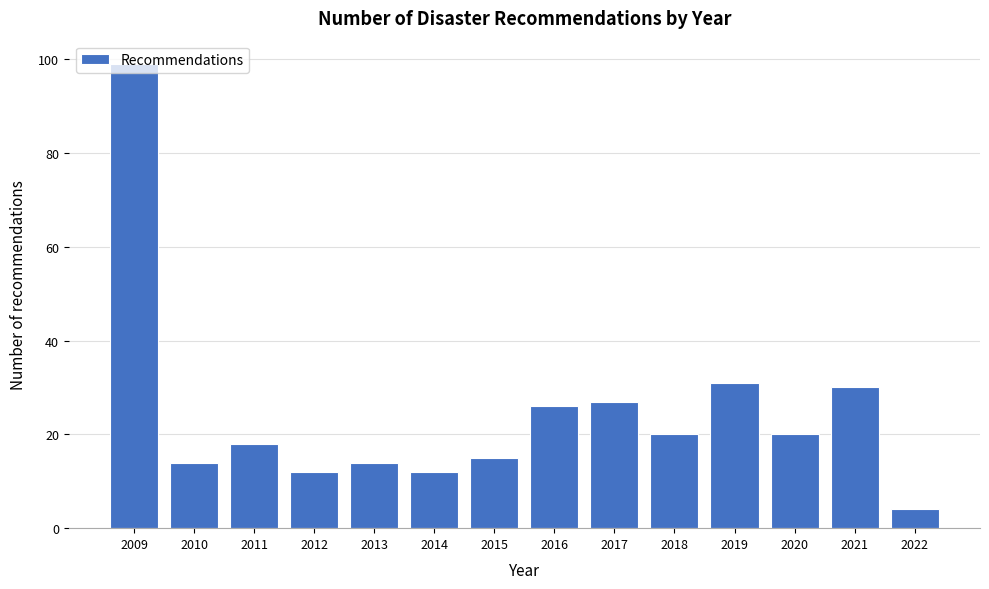

What is the difference between the second highest and minimum values?

27